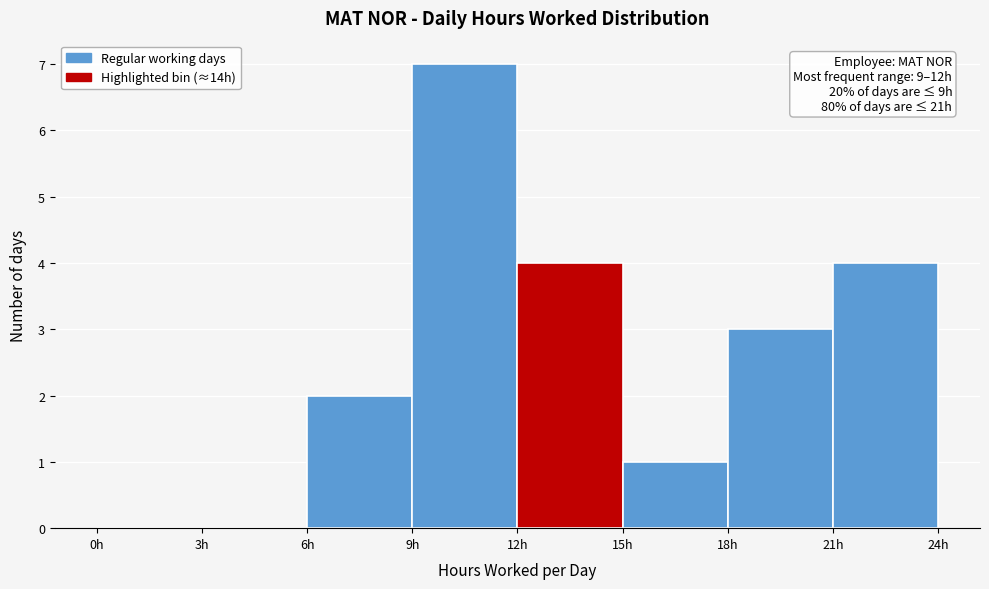

Which range on the x-axis has the tallest bar?

9 to 12